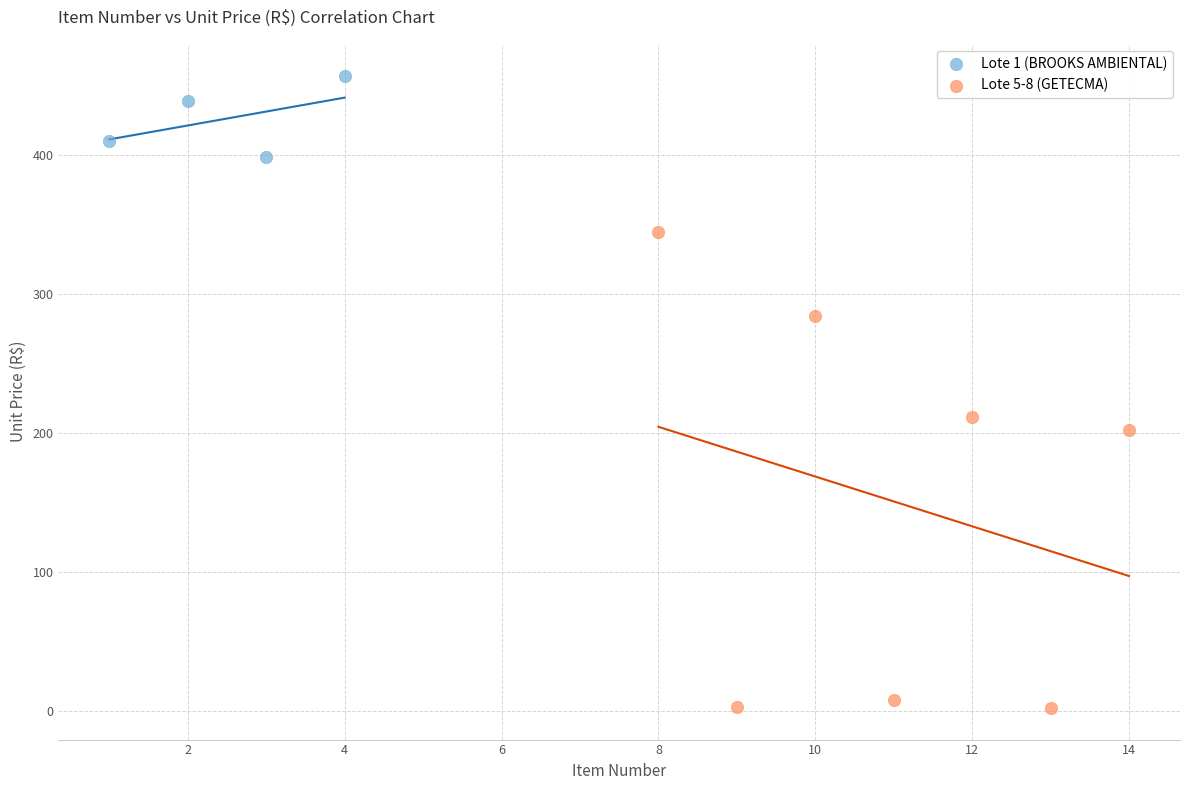

Which series contains the lowest Y value?

Lote 5-8 (GETECMA)